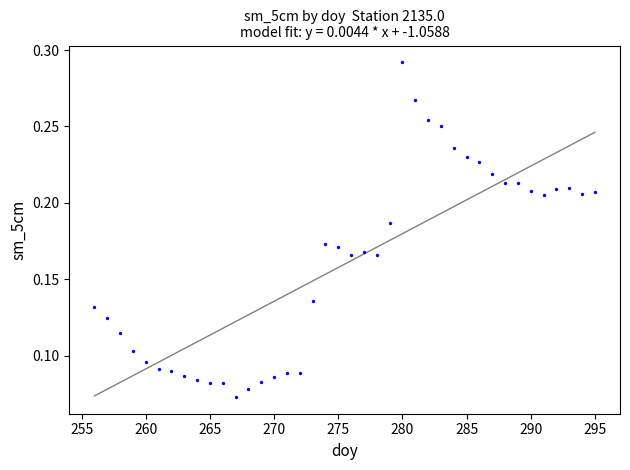

What is the range of X values (max minus min)?

39.0